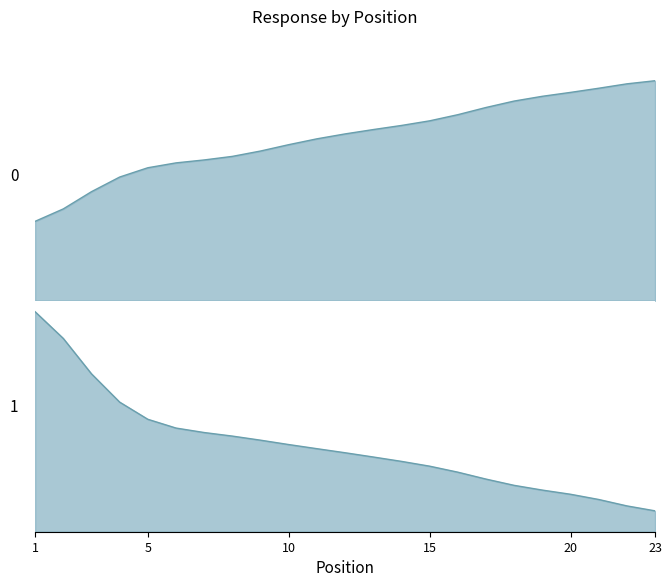

What is the average value?

7861.8